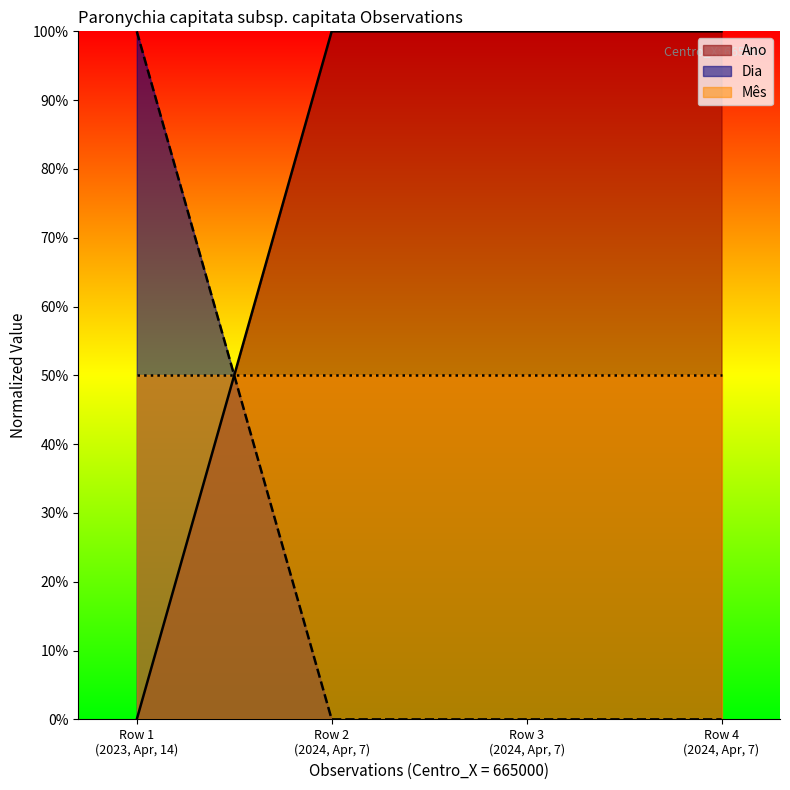

Which category has the lowest value in the Ano series?

Row 1
(2023, Apr, 14)